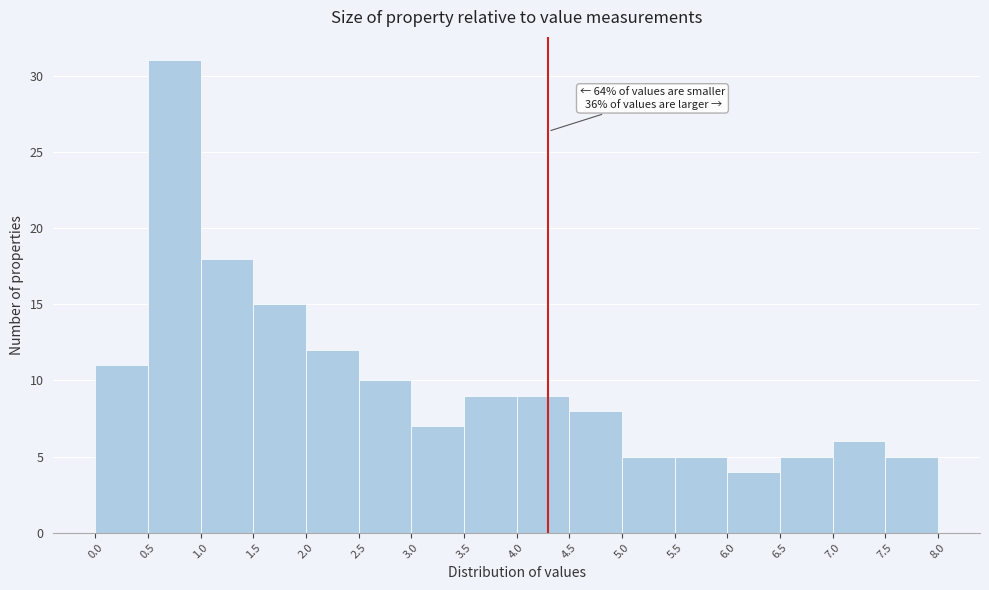

Over which range of the x-axis is the bar tallest?

0.5 to 1.0